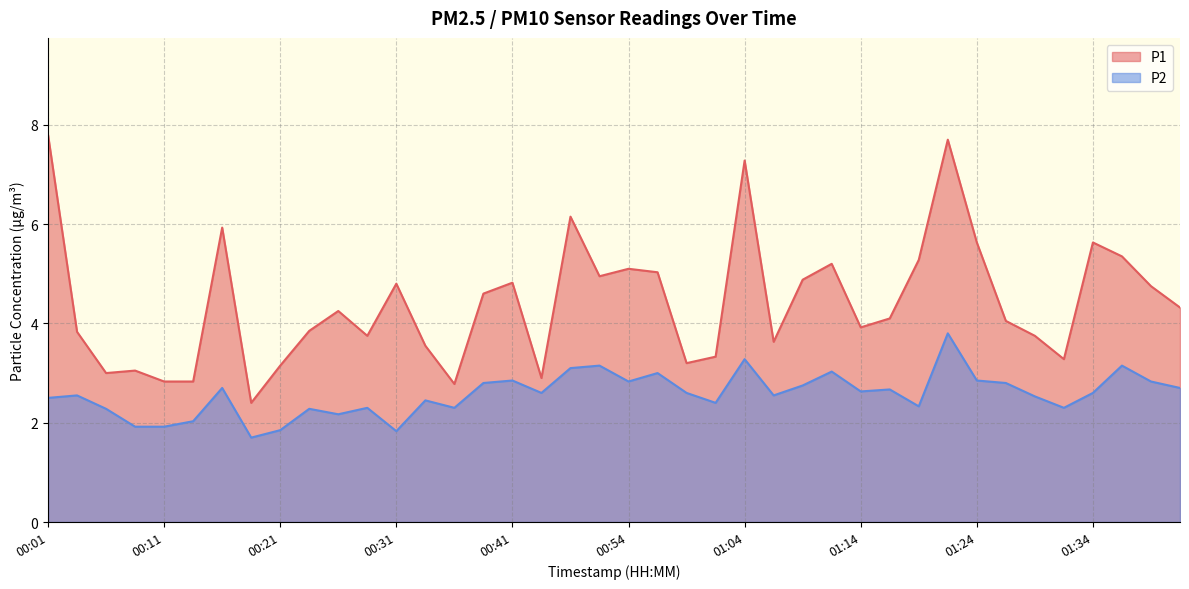

Where is the first local minimum for P2?

00:18